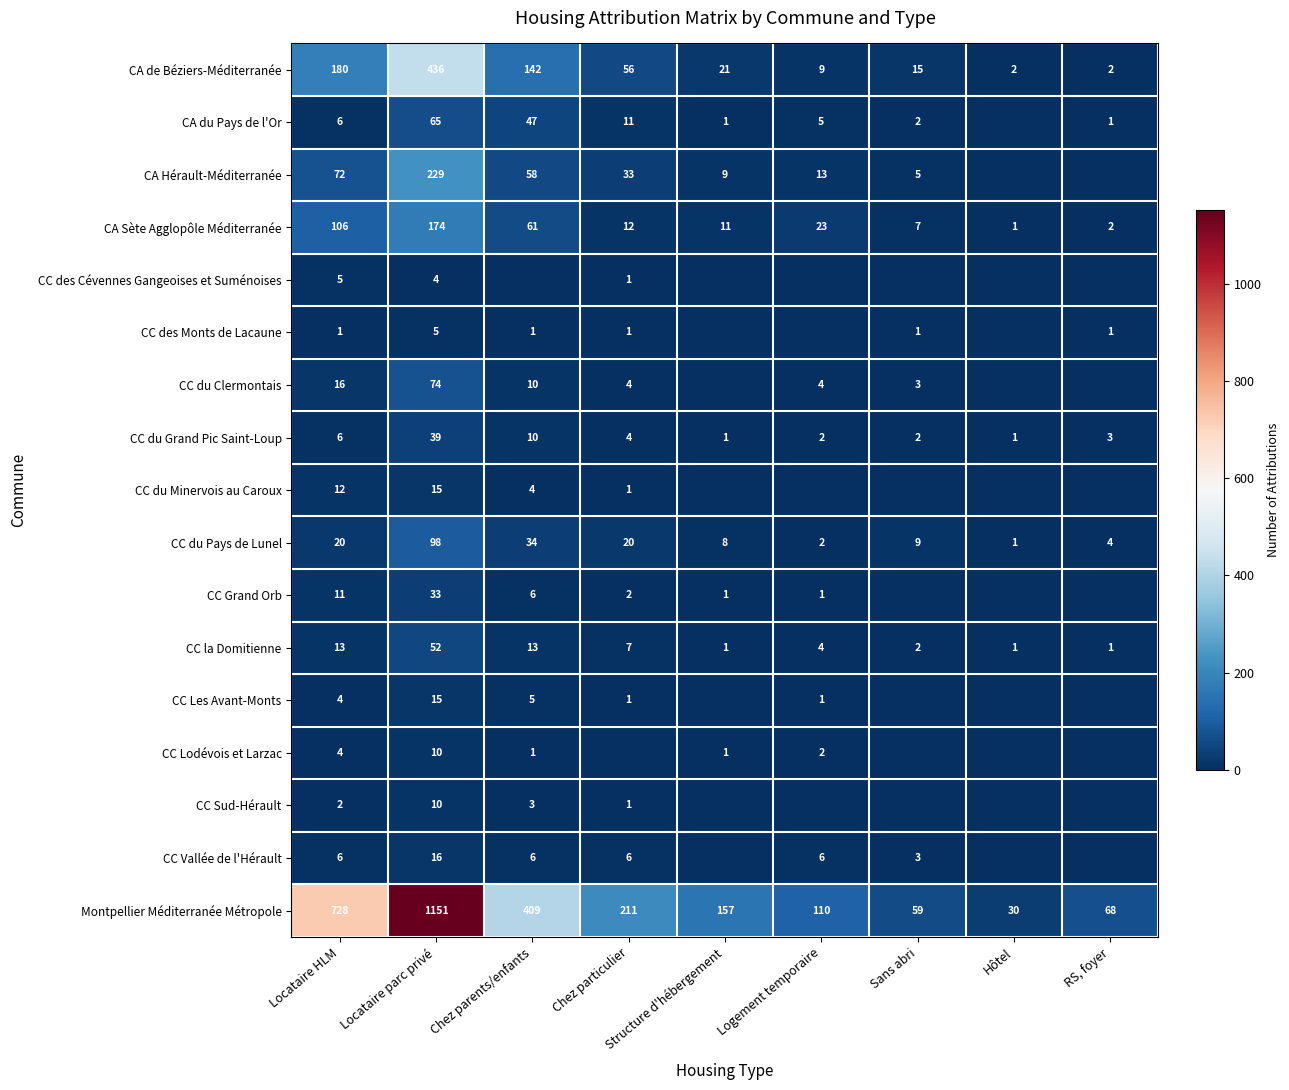

What is the sum of all CC du Grand Pic Saint-Loup values?

68